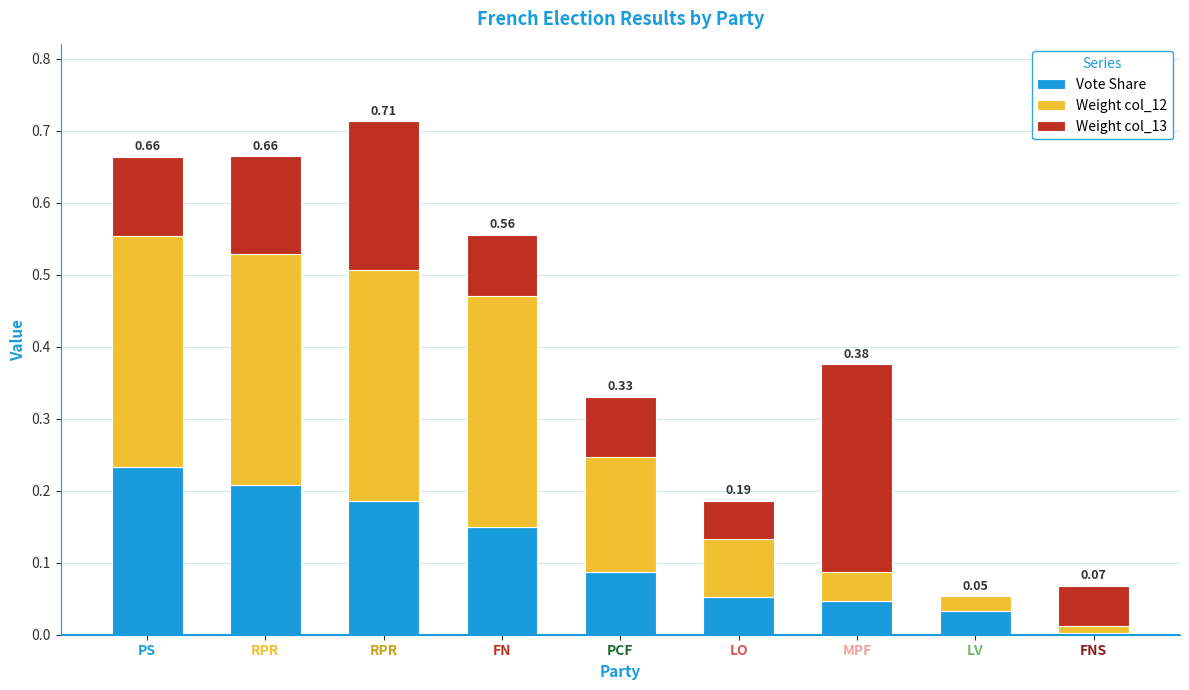

How many distinct data groups are displayed?

3